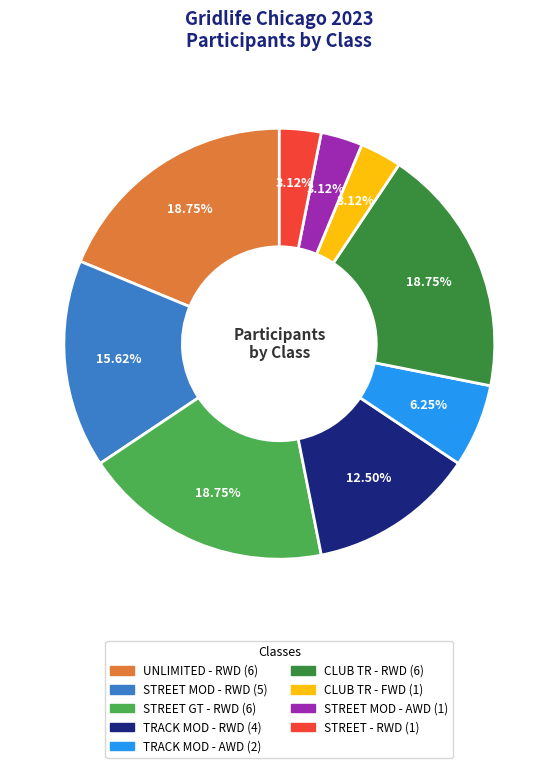

To the nearest percent, what percentage of the pie is STREET MOD - AWD?

3%